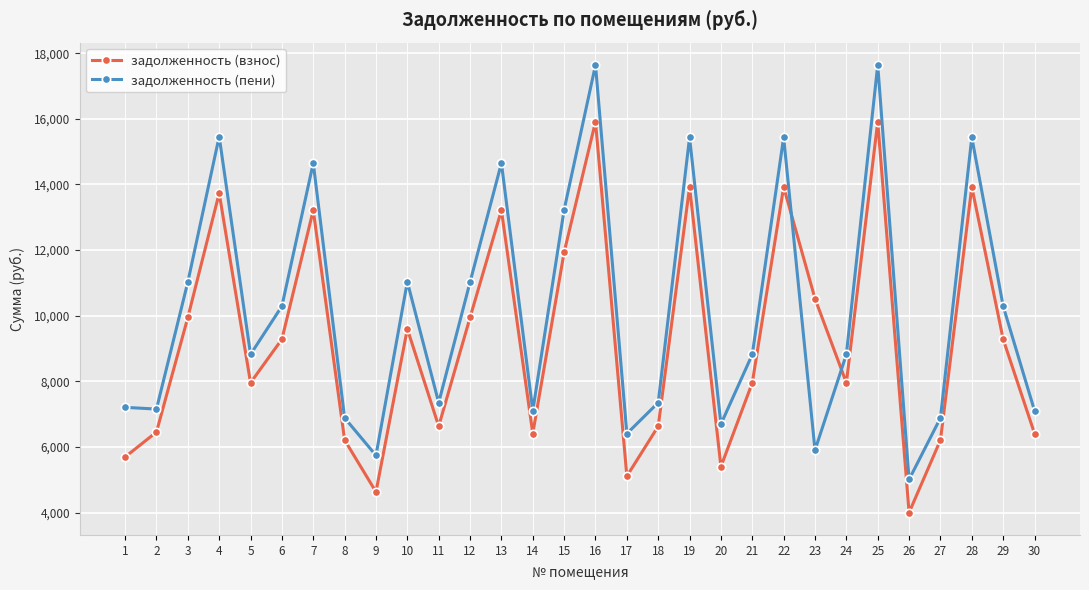

Is this an area chart (filled region under the line)?

No